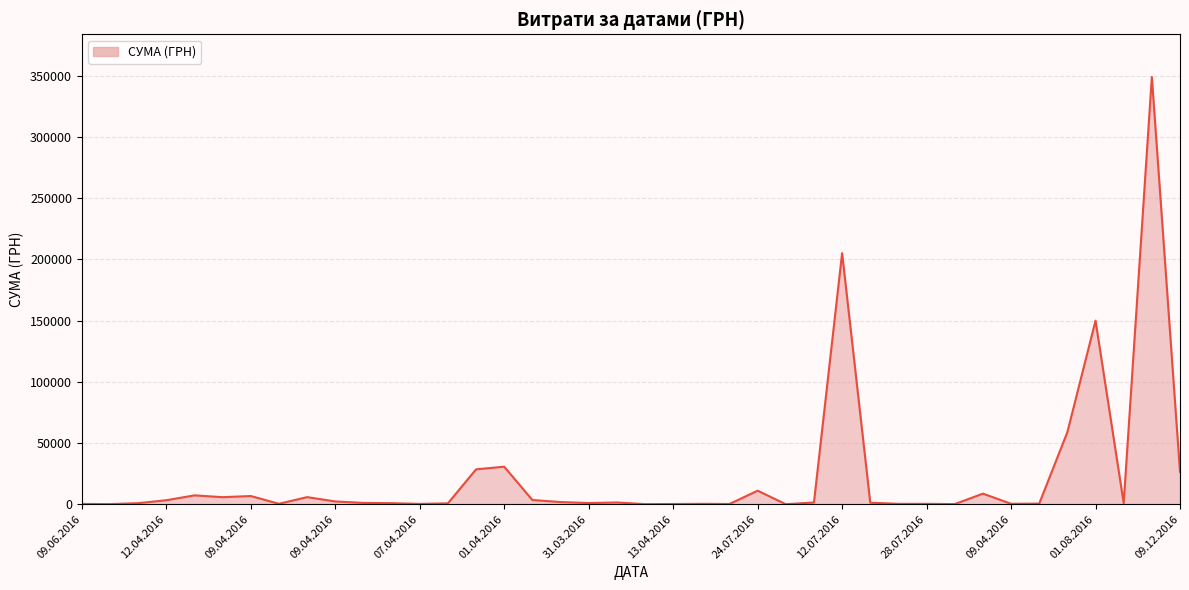

What is the difference between the maximum and minimum values?

348954.7